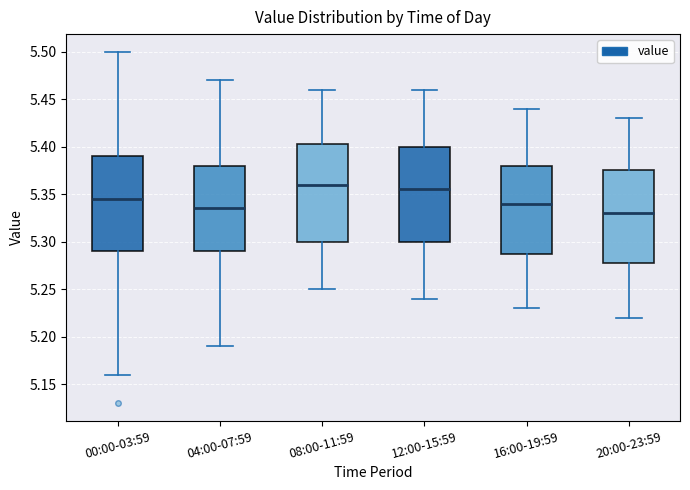

Reading left to right, transcribe this box plot: for each box, give where its median line is, the range the box spans, and where its two whiskers end, as read against the y-axis. The values are not printed on the chart, so give them approximately, as read against the axis.

00:00-03:59: median 5.345, box 5.290 to 5.390, whiskers 5.160 to 5.500
04:00-07:59: median 5.335, box 5.290 to 5.380, whiskers 5.190 to 5.470
08:00-11:59: median 5.360, box 5.300 to 5.405, whiskers 5.250 to 5.460
12:00-15:59: median 5.355, box 5.300 to 5.400, whiskers 5.240 to 5.460
16:00-19:59: median 5.340, box 5.290 to 5.380, whiskers 5.230 to 5.440
20:00-23:59: median 5.330, box 5.280 to 5.375, whiskers 5.220 to 5.430